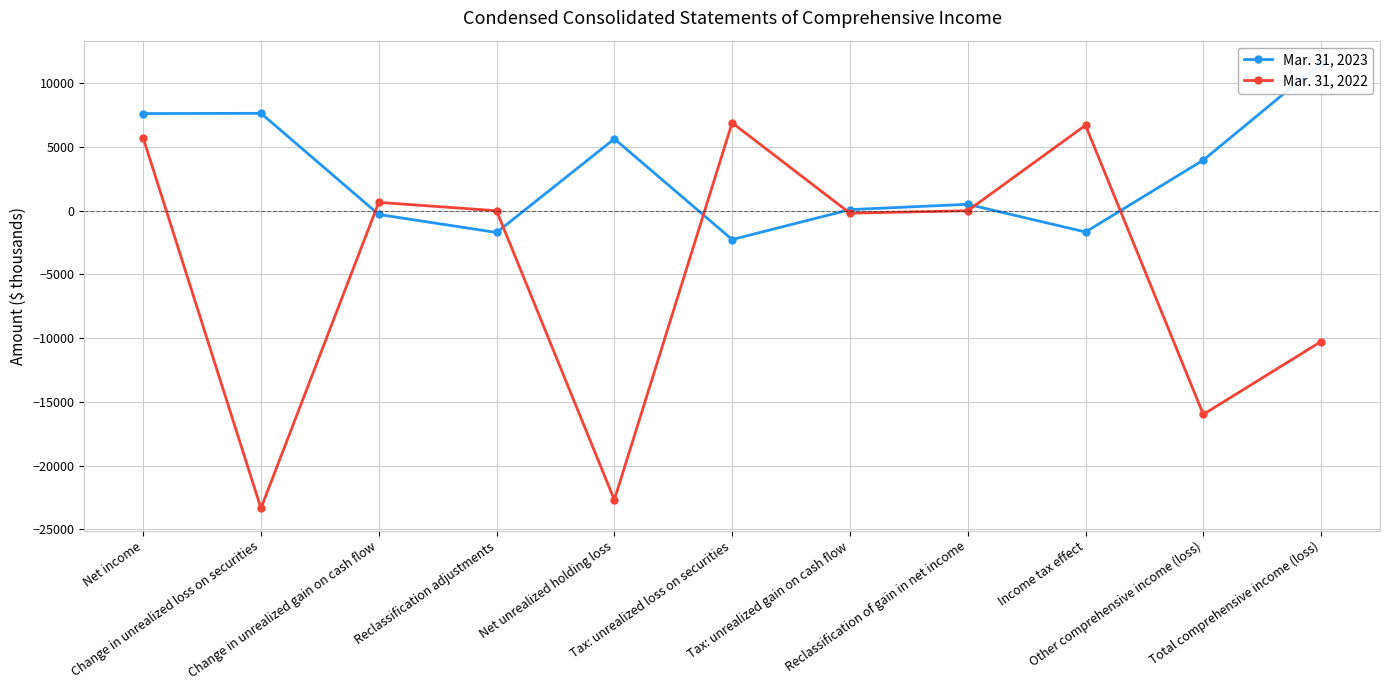

Reading left to right, extract all data points from this chart.

Mar. 31, 2023: Net income=7626	Change in unrealized loss on securities=7645	Change in unrealized gain on cash flow=-295	Reclassification adjustments=-1707	Net unrealized holding loss=5643	Tax: unrealized loss on securities=-2261	Tax: unrealized gain on cash flow=87	Reclassification of gain in net income=505	Income tax effect=-1669	Other comprehensive income (loss)=3974	Total comprehensive income (loss)=11600
Mar. 31, 2022: Net income=5718	Change in unrealized loss on securities=-23349	Change in unrealized gain on cash flow=656	Reclassification adjustments=0	Net unrealized holding loss=-22693	Tax: unrealized loss on securities=6902	Tax: unrealized gain on cash flow=-193	Reclassification of gain in net income=0	Income tax effect=6709	Other comprehensive income (loss)=-15984	Total comprehensive income (loss)=-10266